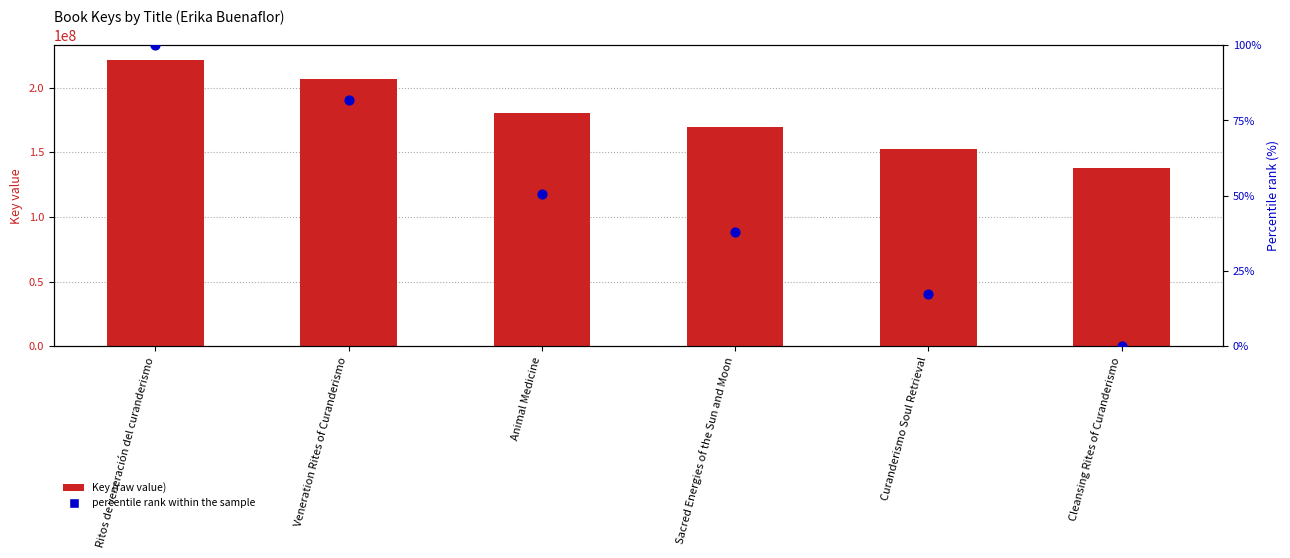

Which series reaches the maximum Y coordinate?

Key (raw)